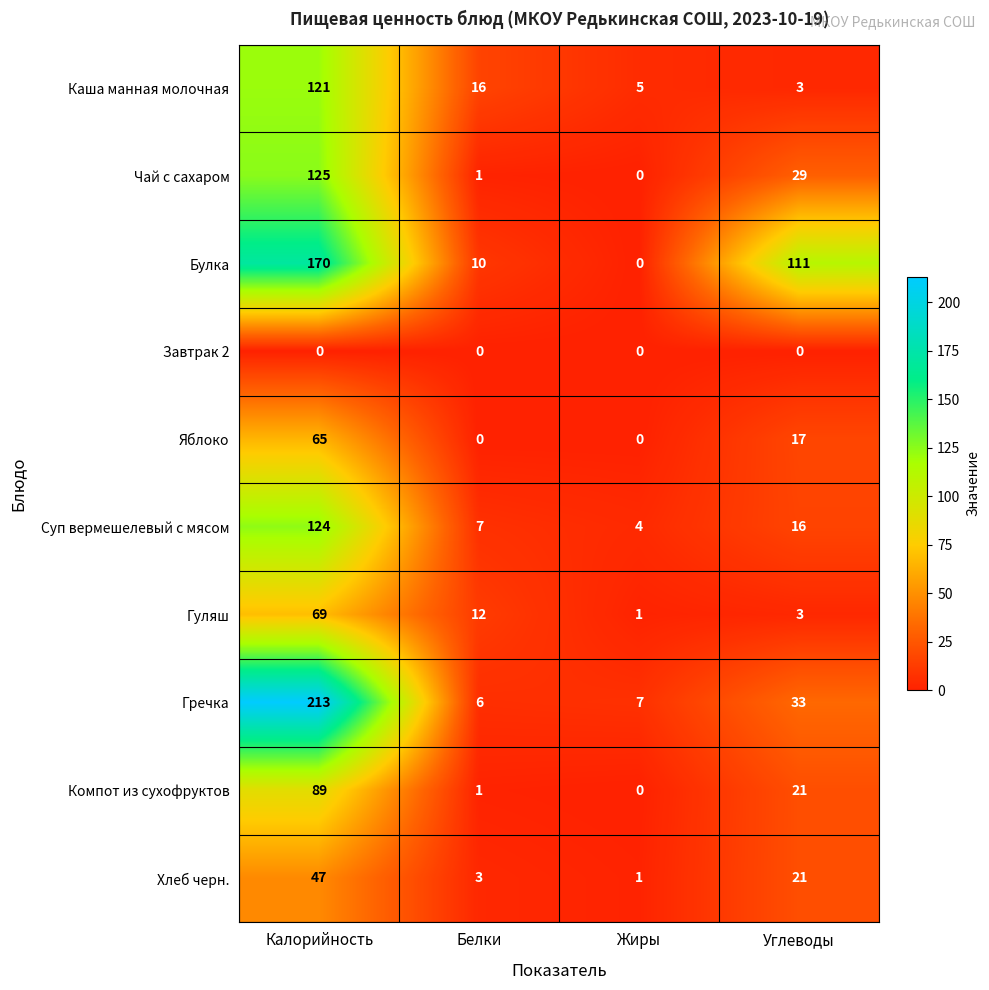

How many series are shown in this chart?

10